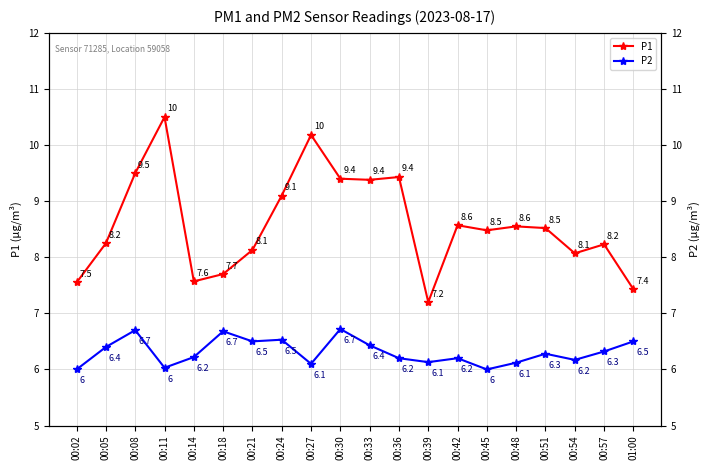

Which series has the largest range (max minus min)?

P1